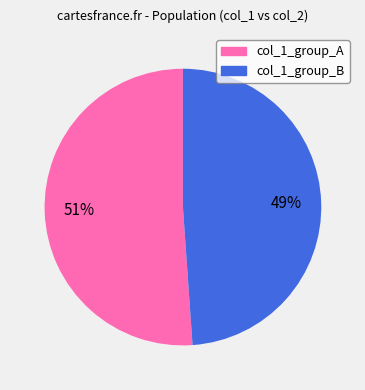

Does any single category account for the majority?

Yes